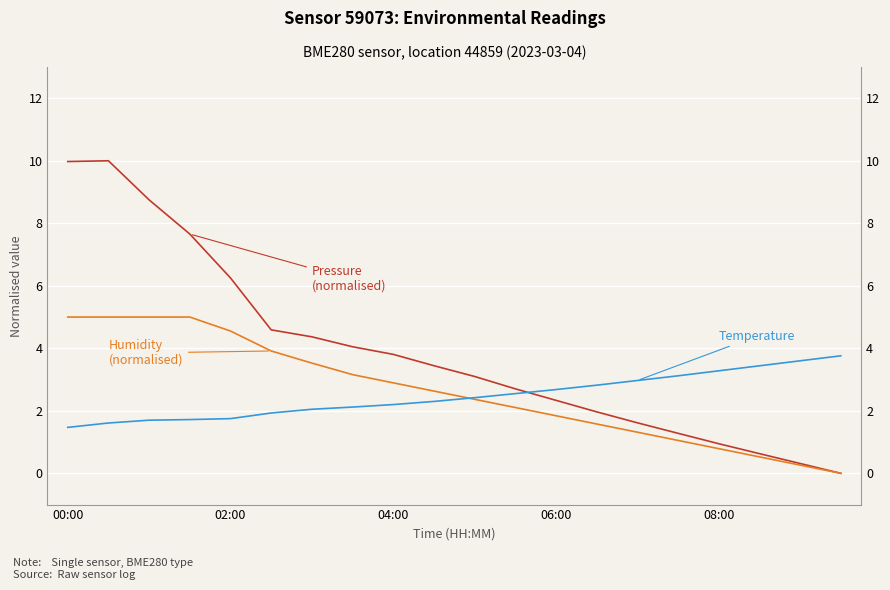

Between which two adjacent categories do temperature and humidity first intersect?

9 and 10